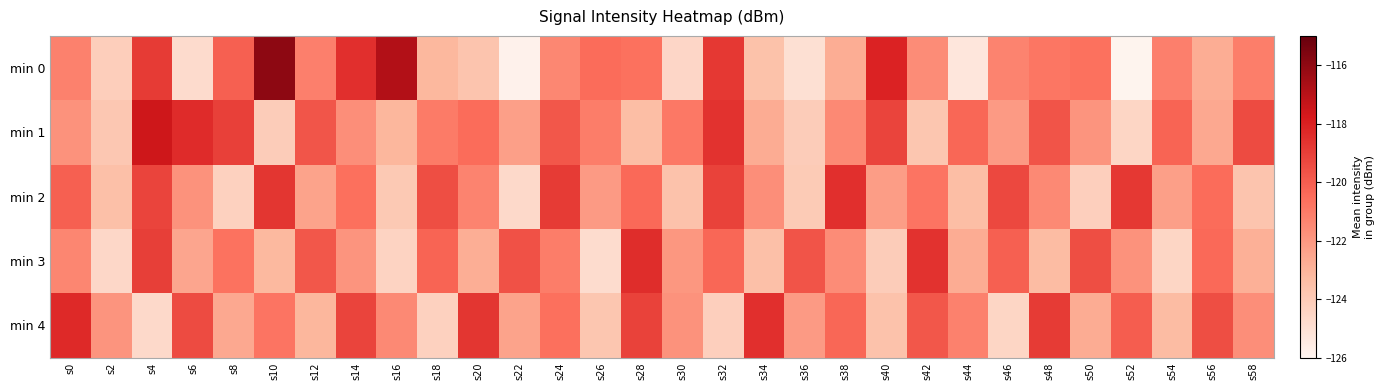

Rank the series by their maximum value, from lowest to highest.

min 2, min 3, min 4, min 1, min 0